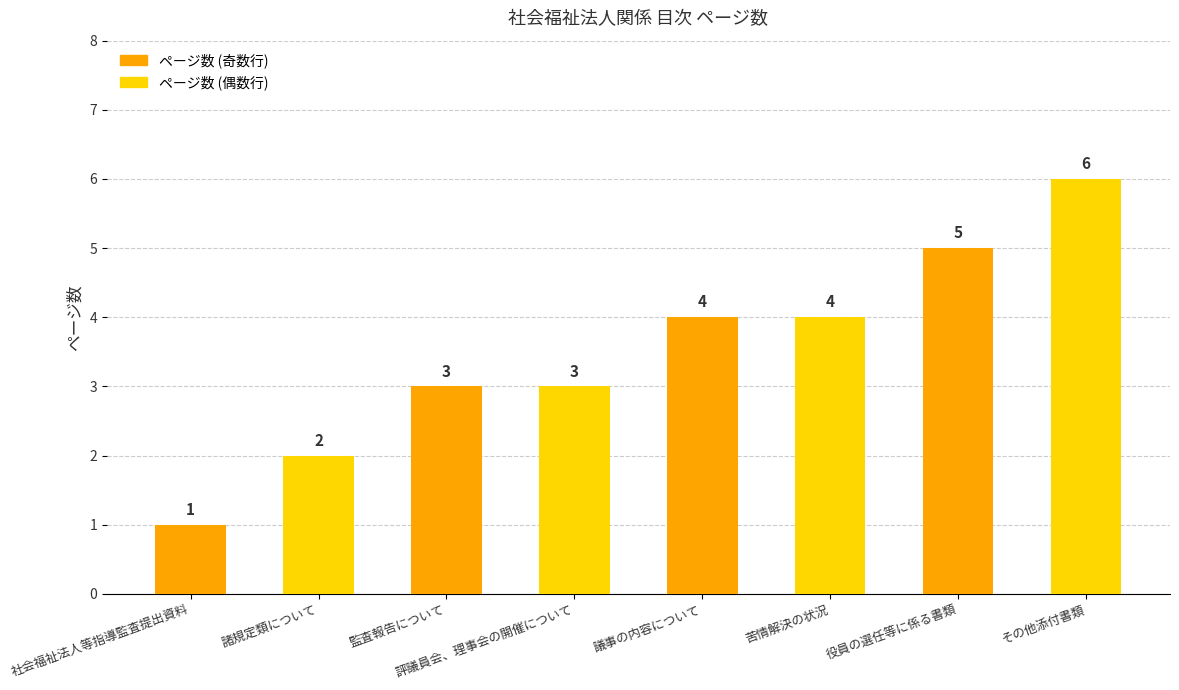

Reading left to right, list all the values displayed in this chart.

社会福祉法人等指導監査提出資料=1	諸規定類について=2	監査報告について=3	評議員会、理事会の開催について=3	議事の内容について=4	苦情解決の状況=4	役員の選任等に係る書類=5	その他添付書類=6